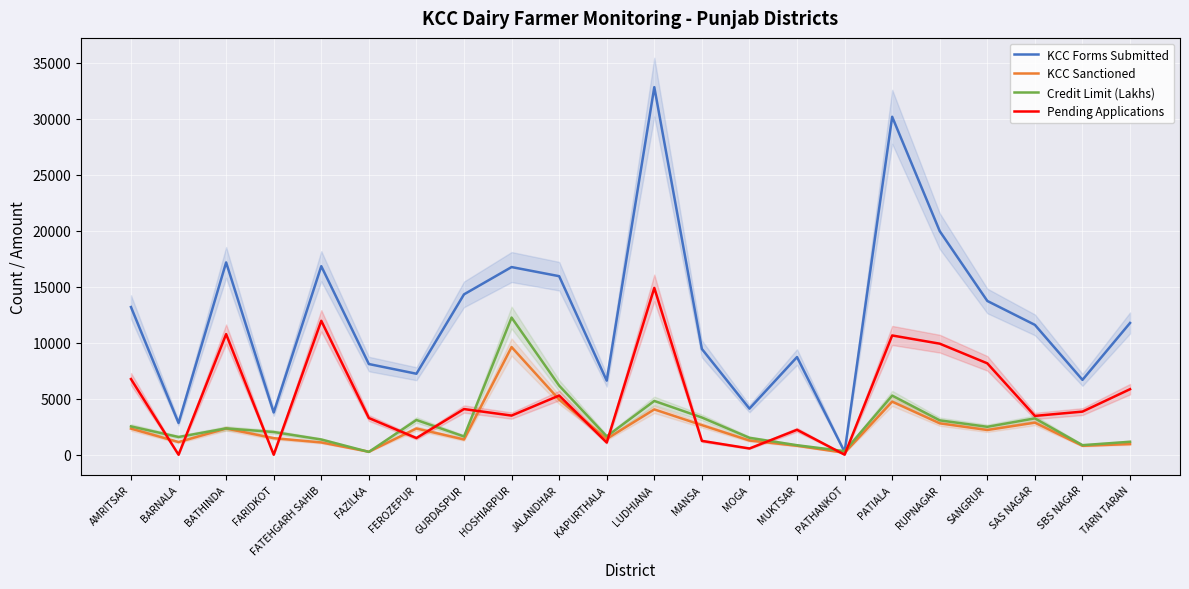

Between KAPURTHALA and TARN TARAN, which is larger?

TARN TARAN